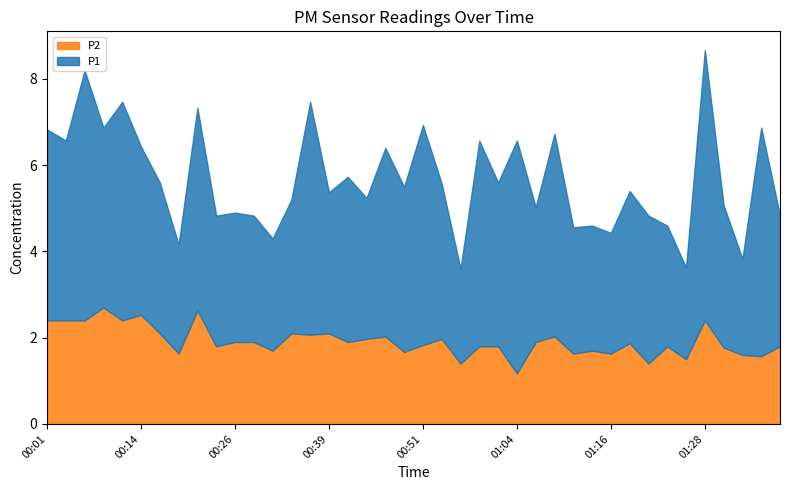

What is the sum of all P2 values?

76.9